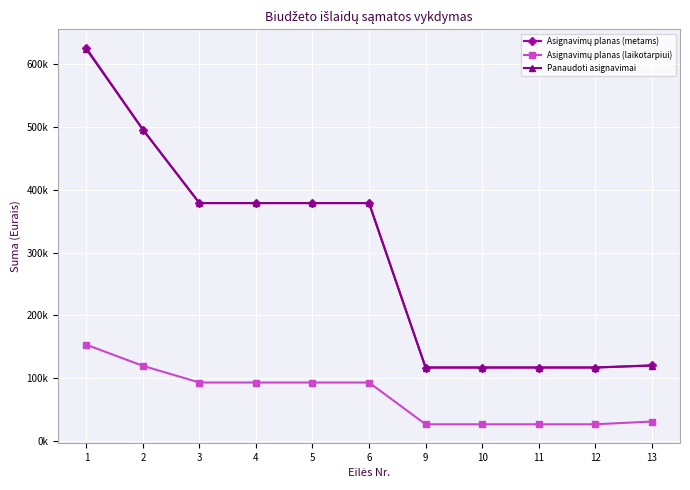

Does the chart have visible grid lines?

Yes